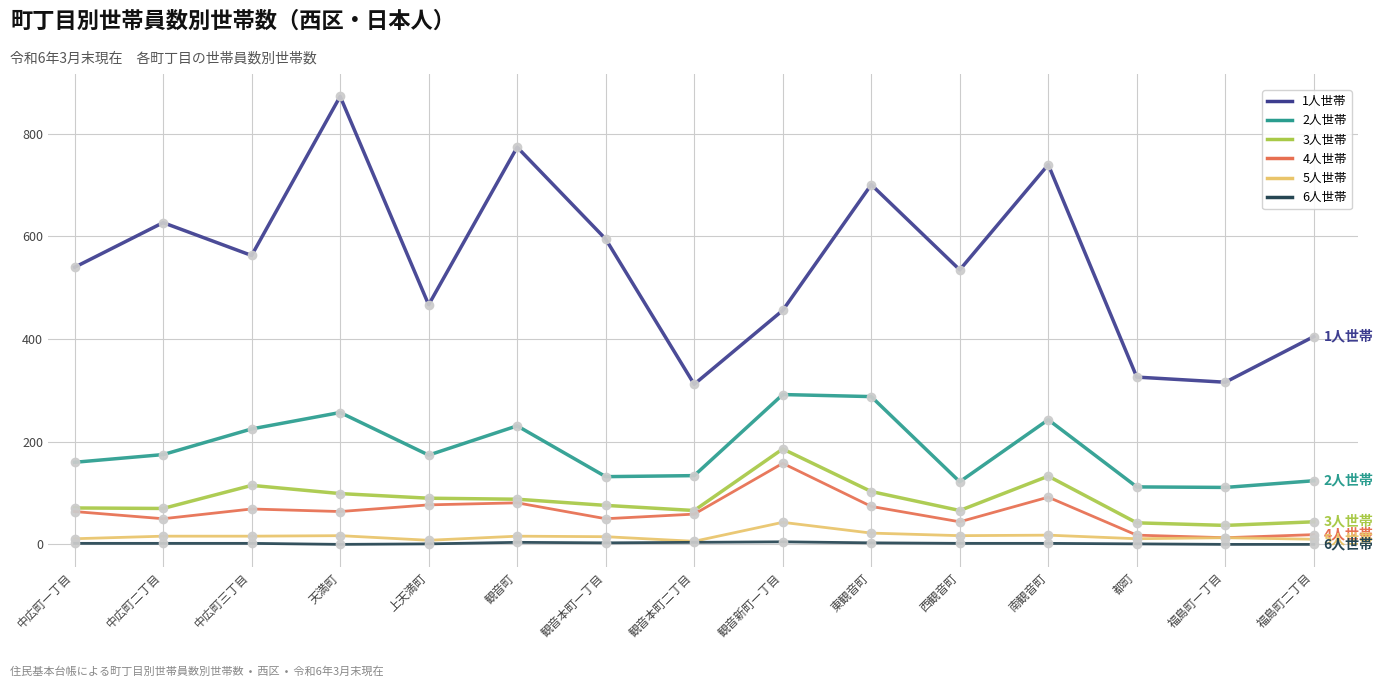

Which label corresponds to the largest value in the chart?

天満町